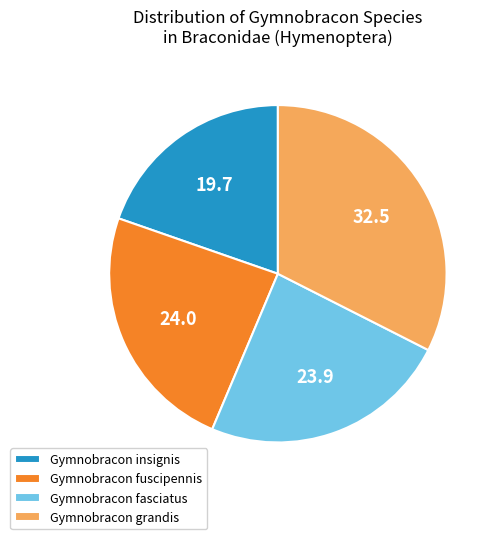

Which category has the biggest portion of the pie?

Gymnobracon grandis